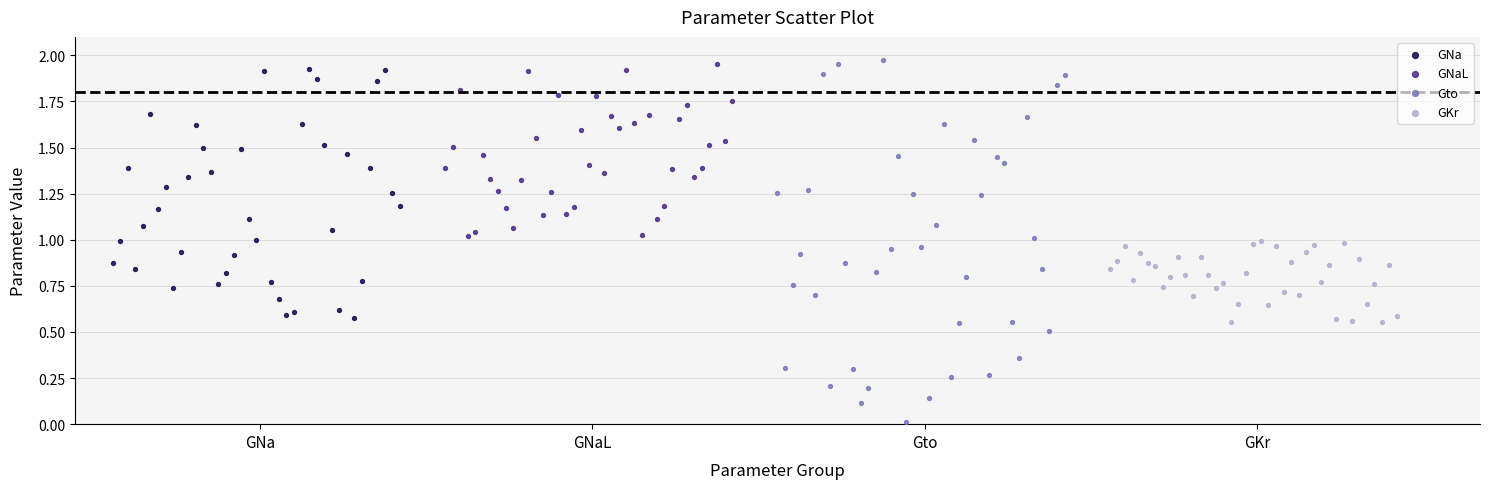

Which series has the widest spread of Y values?

Gto